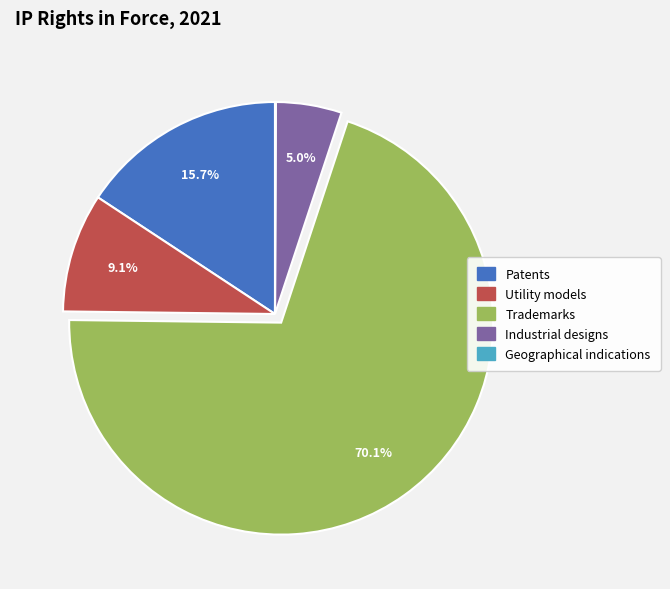

True or false: Trademarks accounts for 59% of the total.

False